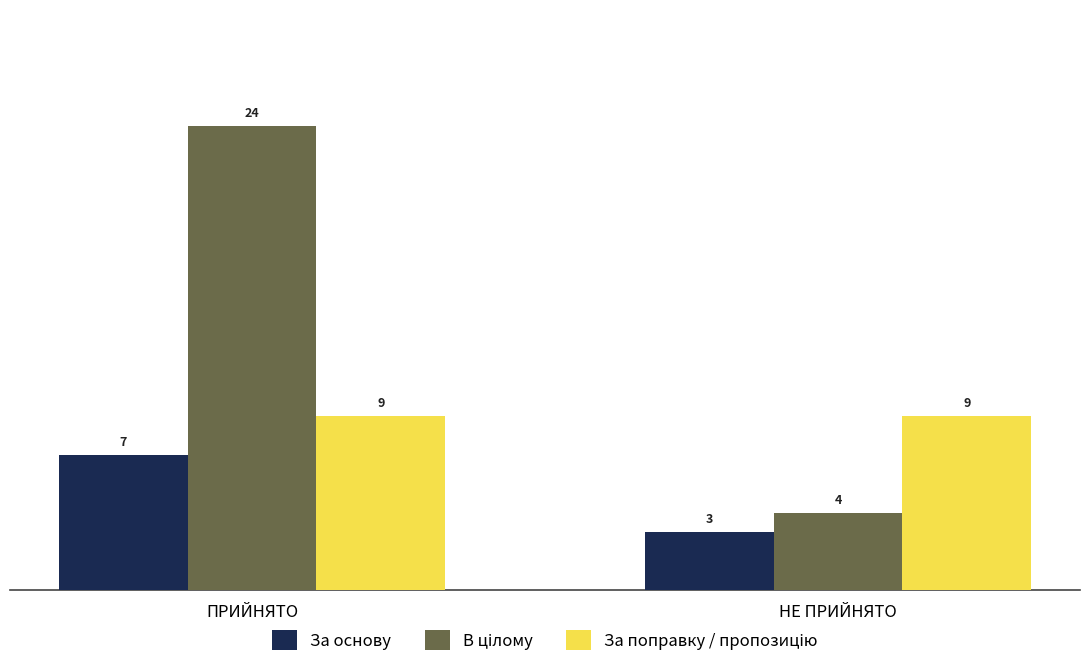

What is the greatest value displayed?

24